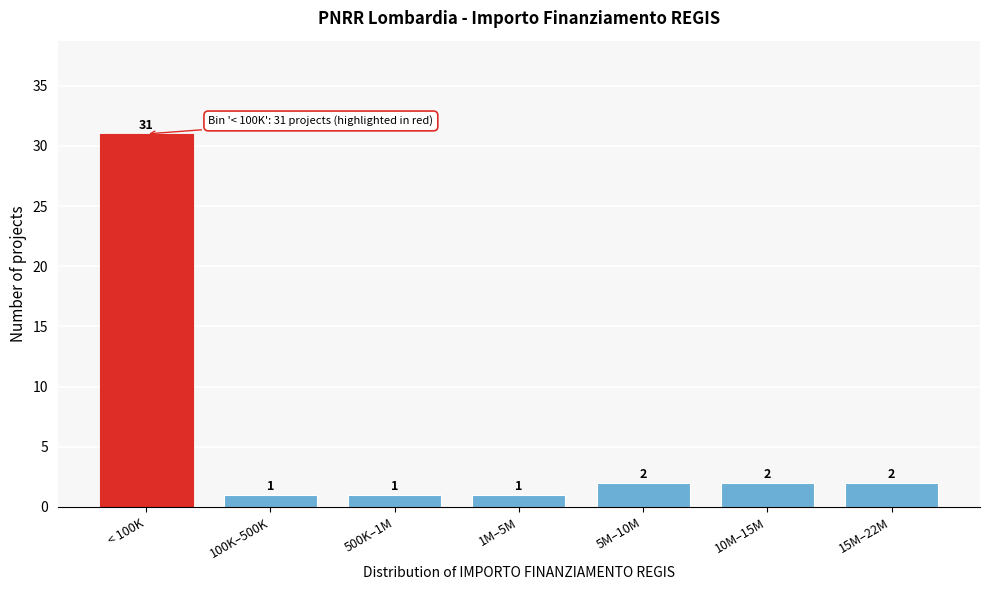

Reading right to left, list all the values displayed in this chart.

15M–22M=2	10M–15M=2	5M–10M=2	1M–5M=1	500K–1M=1	100K–500K=1	< 100K=31